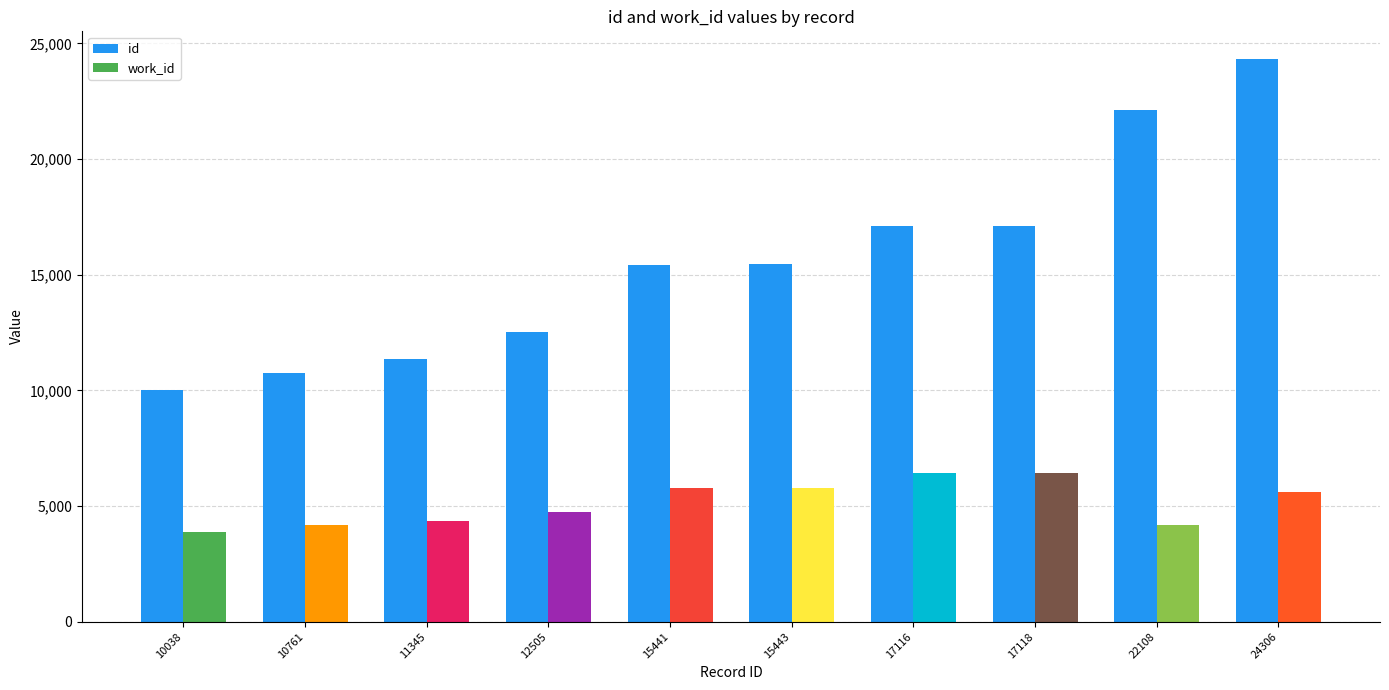

What is the value of the 5th bar from the left?

15441